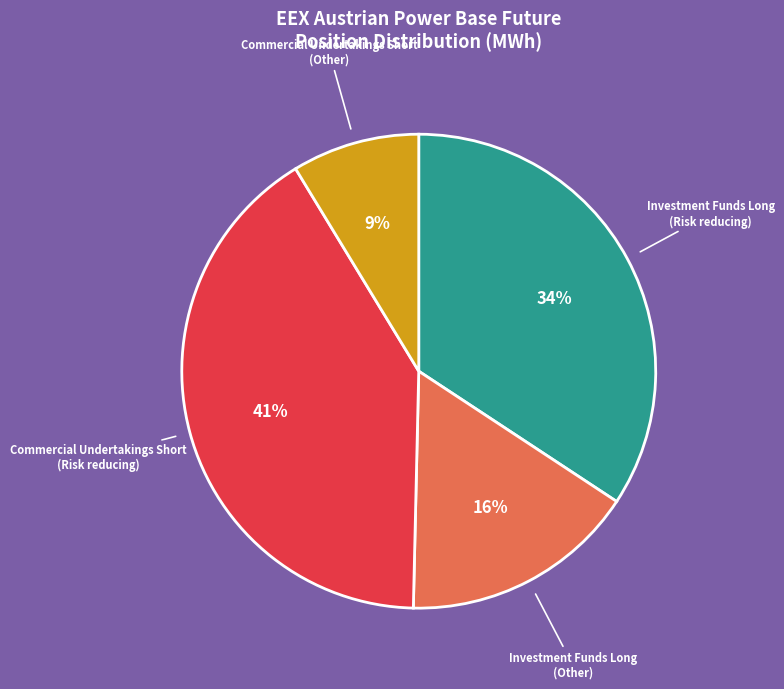

Which has a higher value, Investment Funds Long (Other) or Investment Funds Long (Risk reducing)?

Investment Funds Long (Risk reducing)